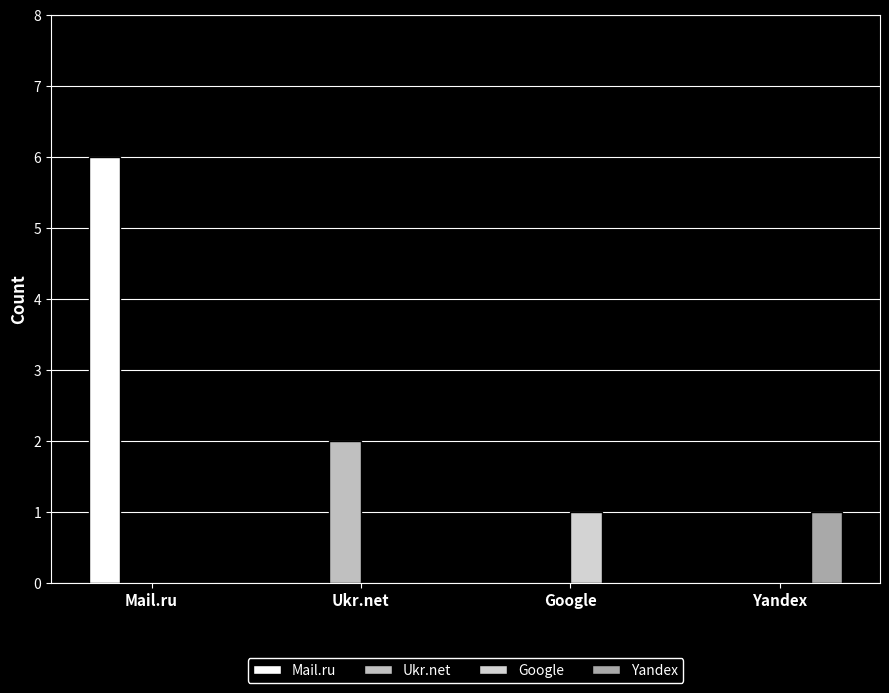

True or false: Mail.ru has a value of 3 at Ukr.net.

False